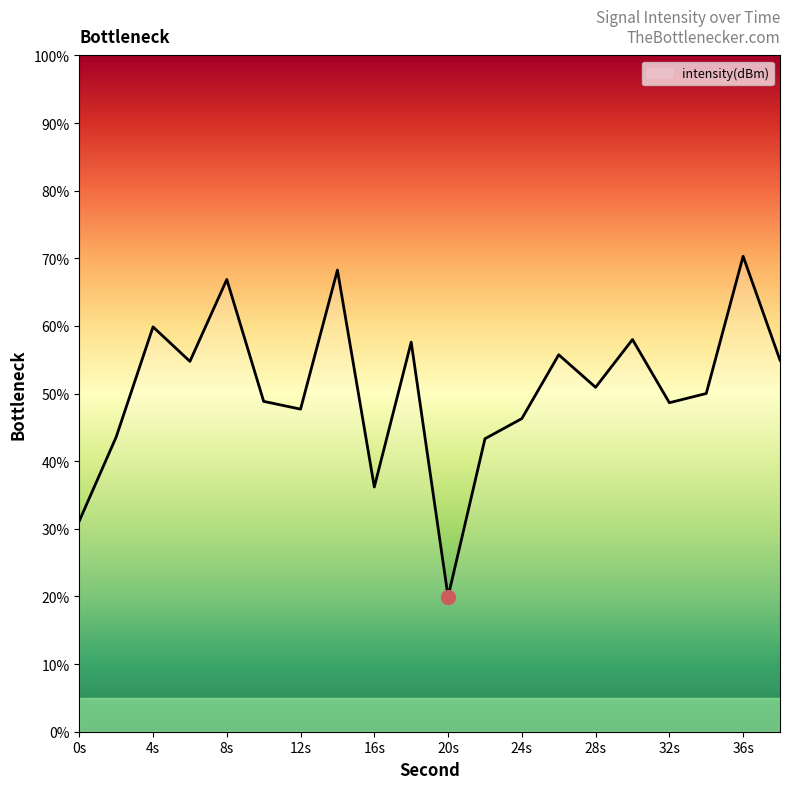

What is the difference between the maximum and minimum values?

50.4